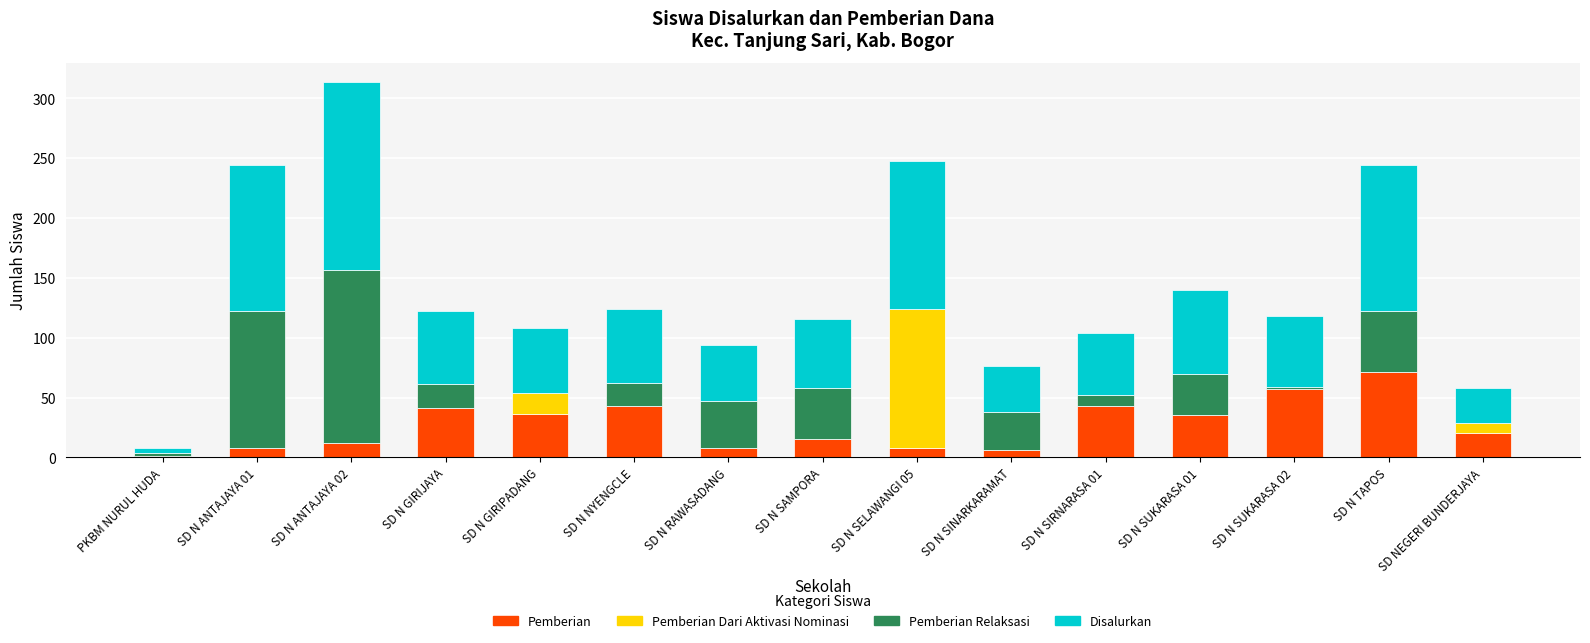

The value of Pemberian at SD N GIRIJAYA is 60. True or false?

False